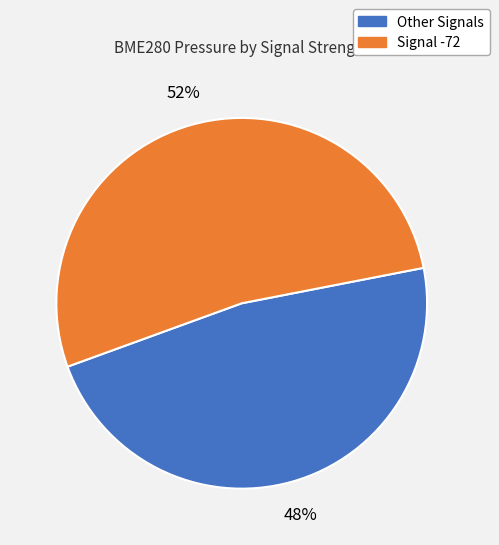

To the nearest percent, what is the average slice percentage?

50%